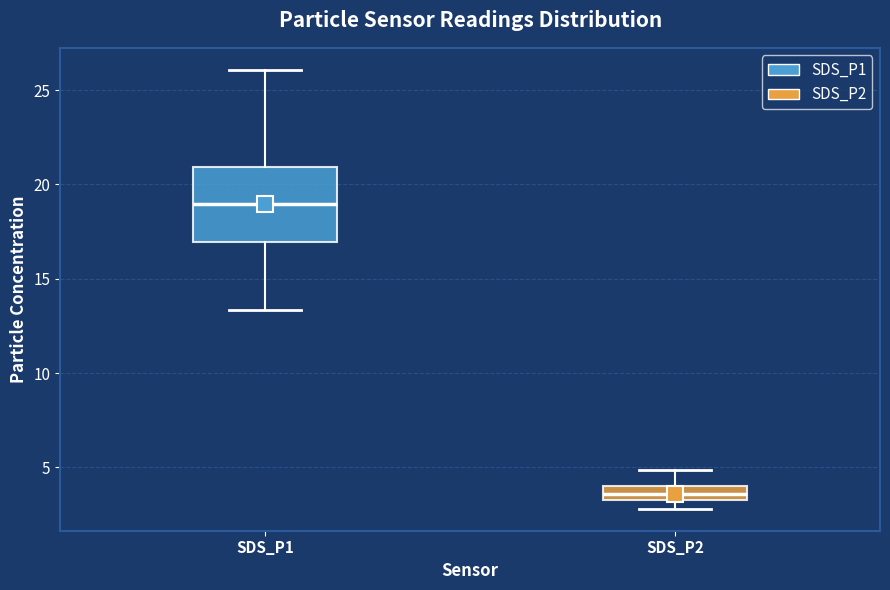

Where is the upper edge of the box for SDS_P1 on the y-axis? The values are not printed on the chart, so give them approximately, as read against the axis.

21.0